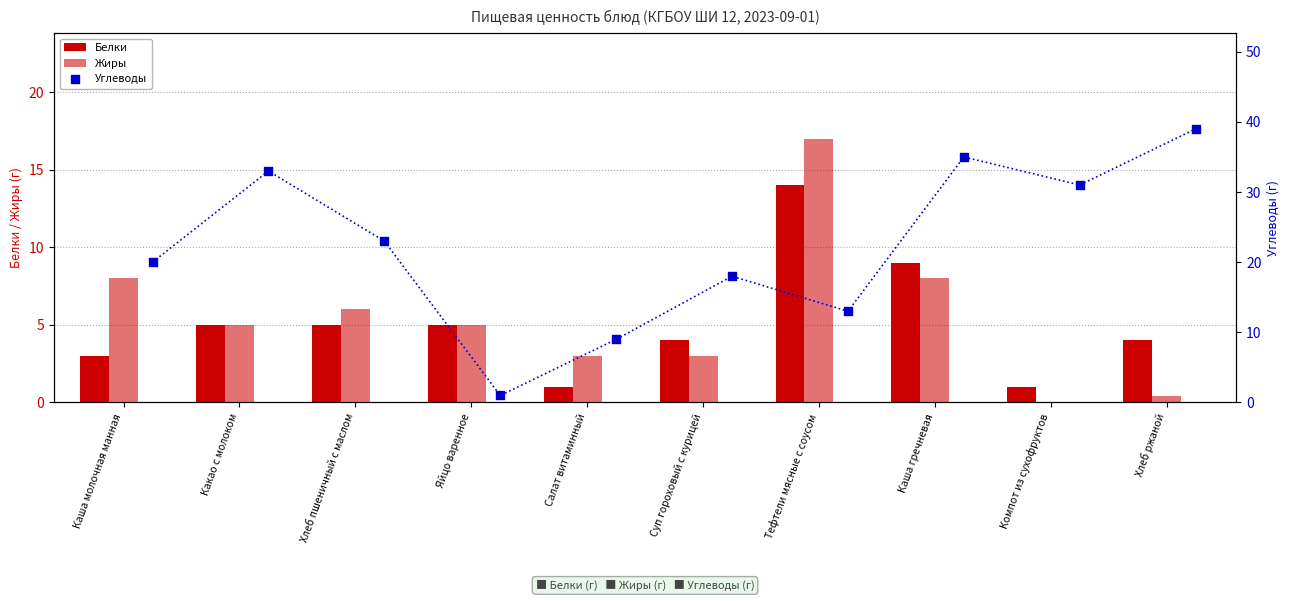

Which series has the largest Y range (max minus min)?

Углеводы